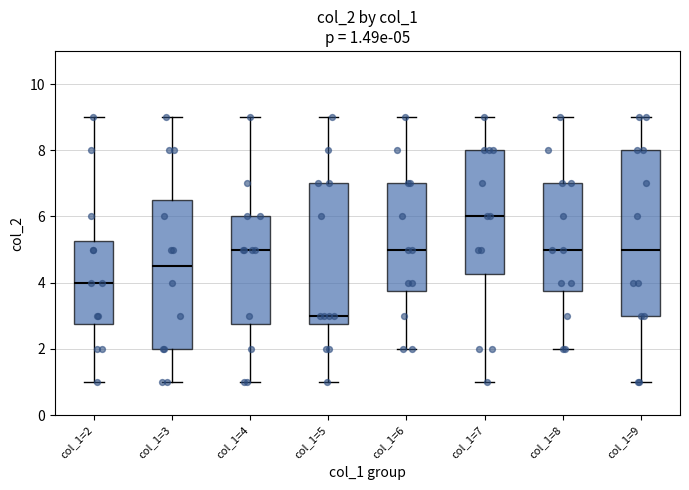

Which box is the tallest, from its lower edge to its upper edge?

col_1=9